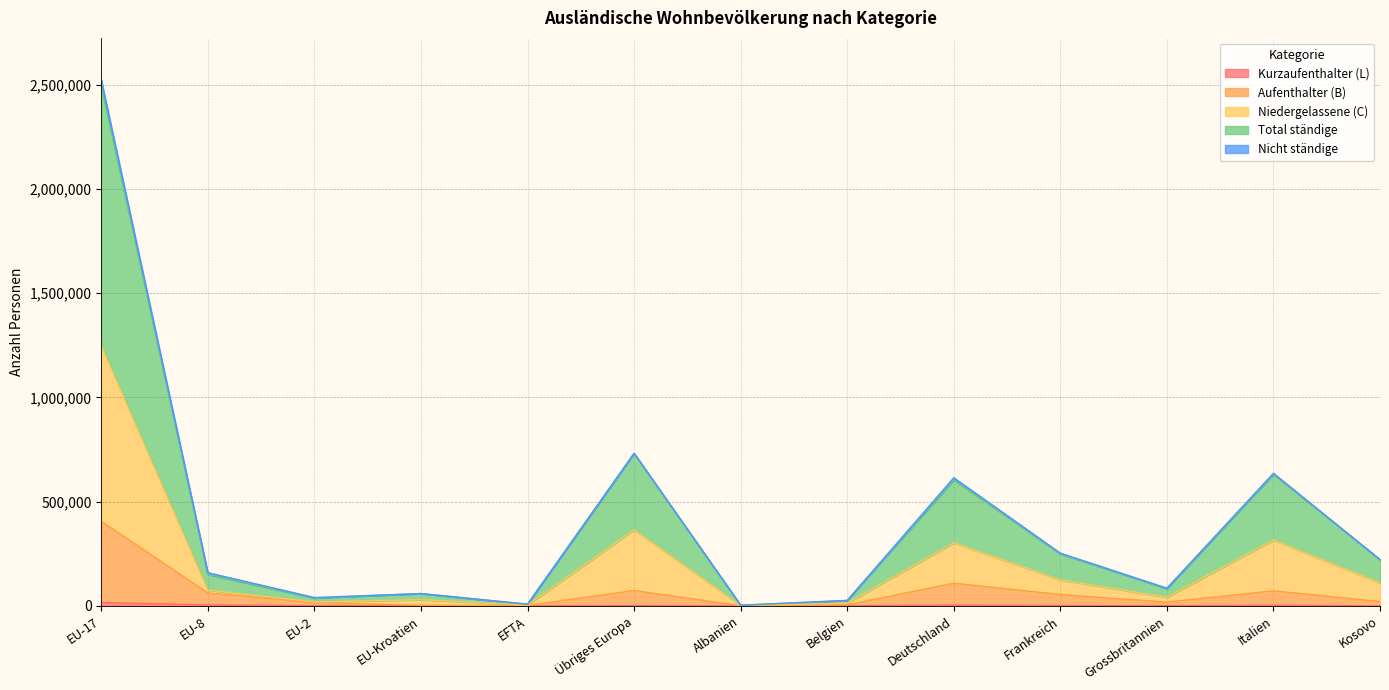

What is the maximum value for Kurzaufenthalter (L)?

16185